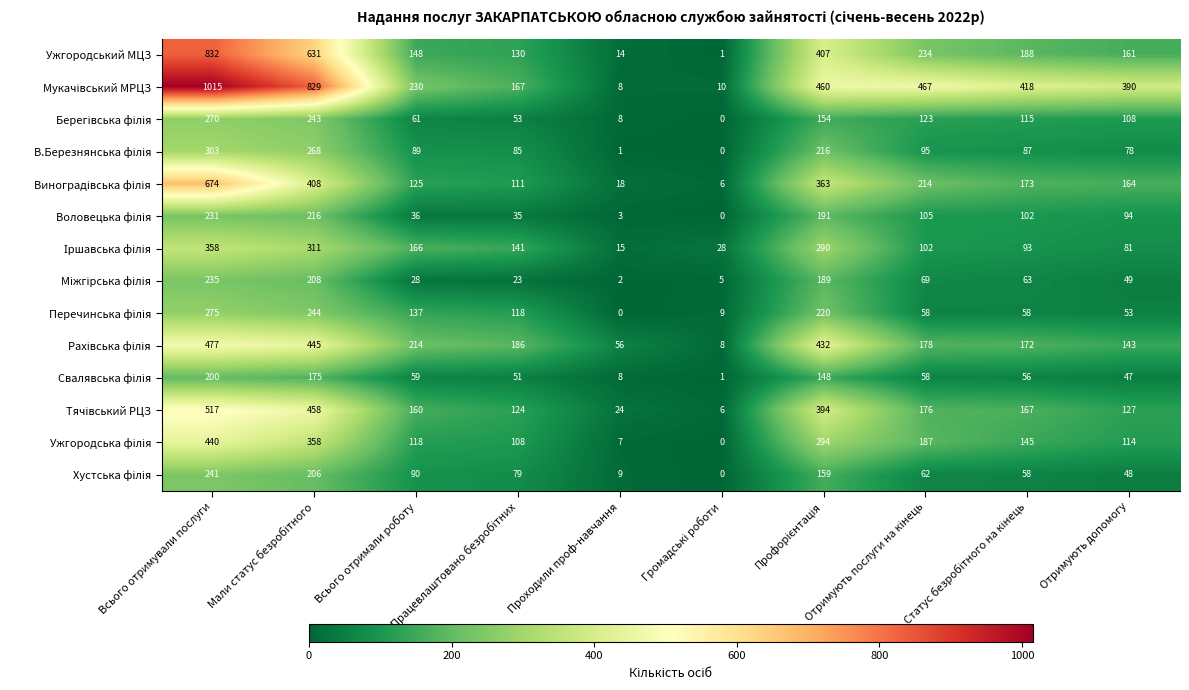

What is the highest value of the Ужгородський МЦЗ series?

832